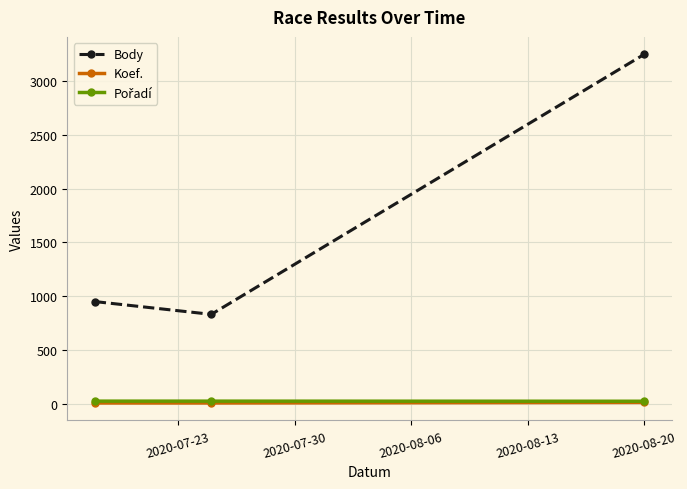

Is this an area chart (filled region under the line)?

No